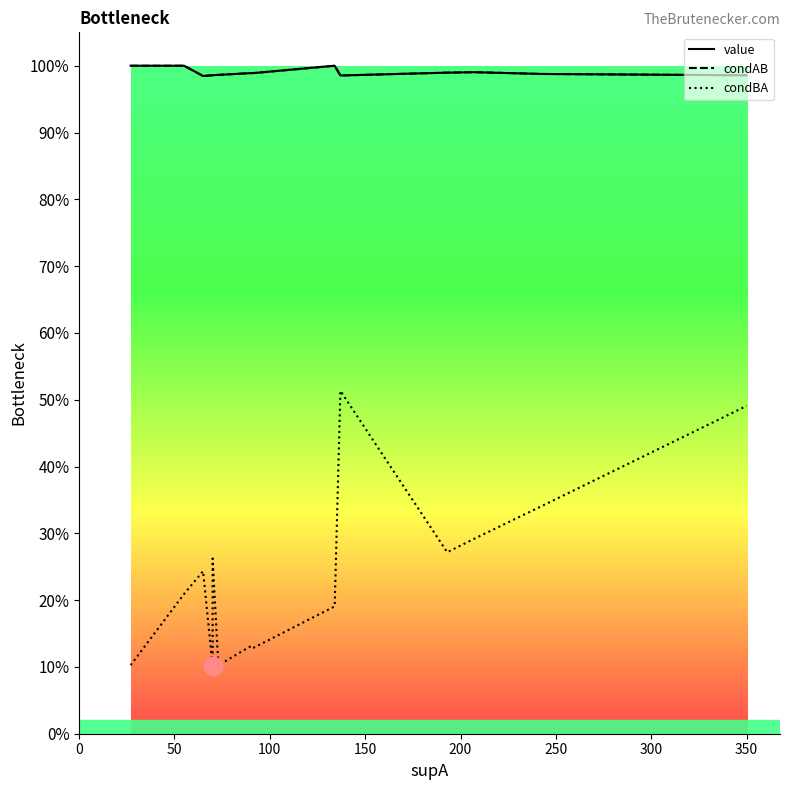

Which series contains the highest Y value?

value